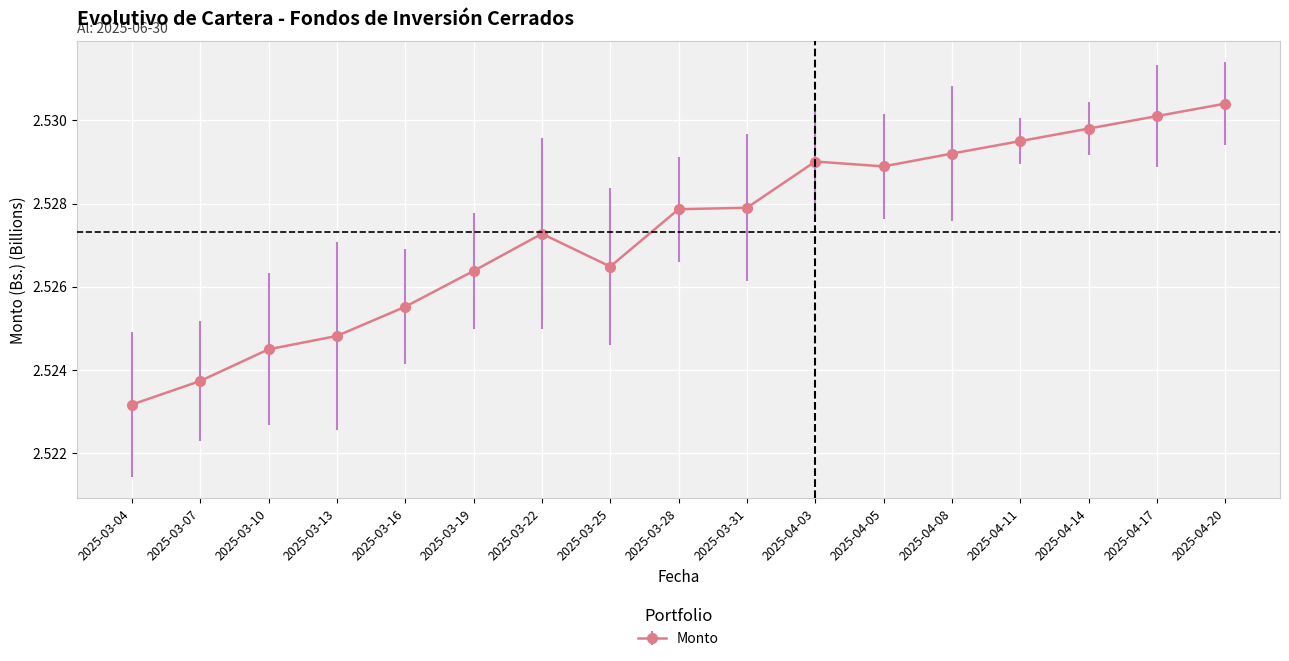

Which label corresponds to the smallest value in the chart?

2025-03-04